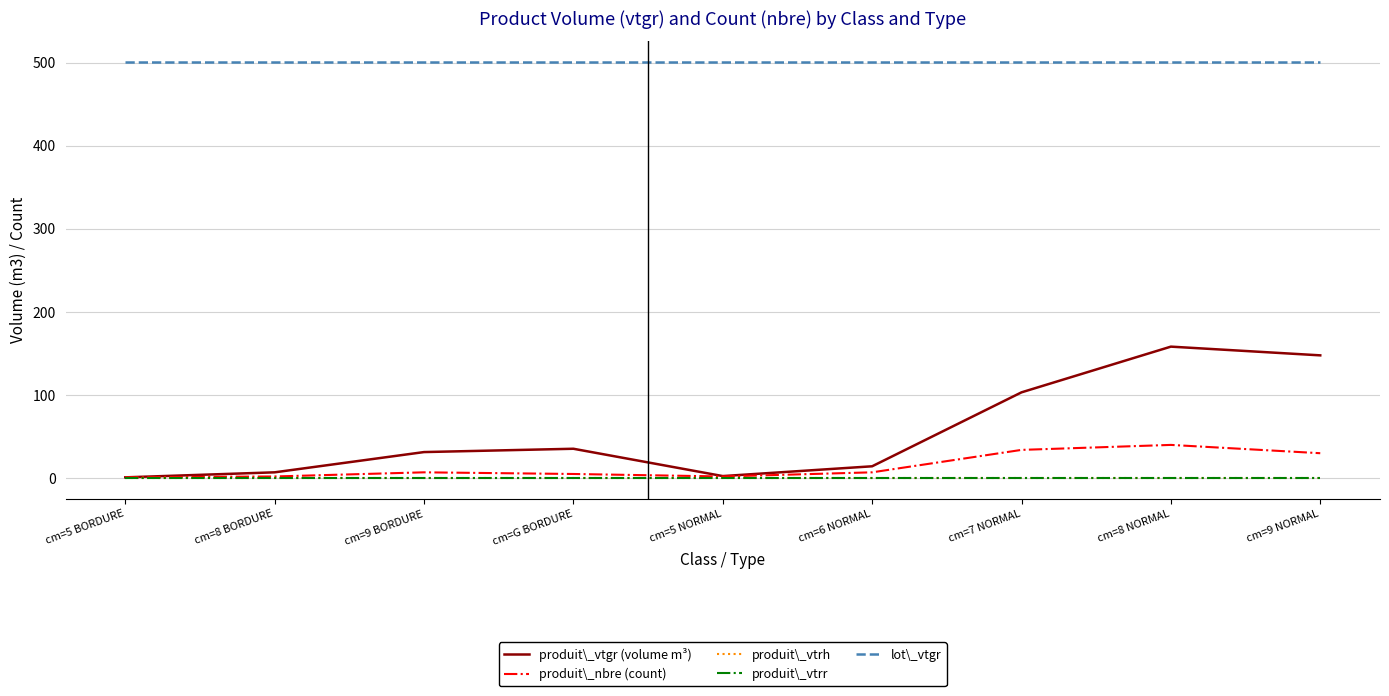

Does the chart have visible grid lines?

Yes